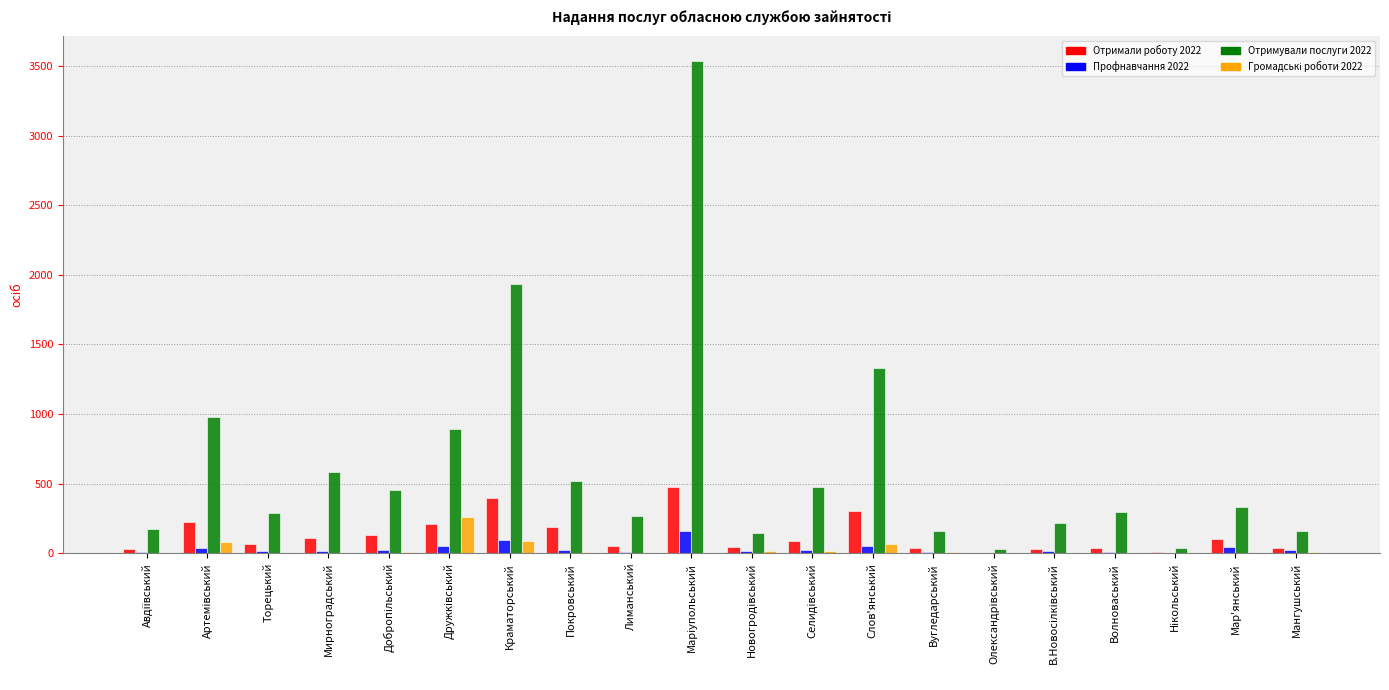

The Отримали роботу 2022 series shows 104 at Мар'янський. True or false?

True